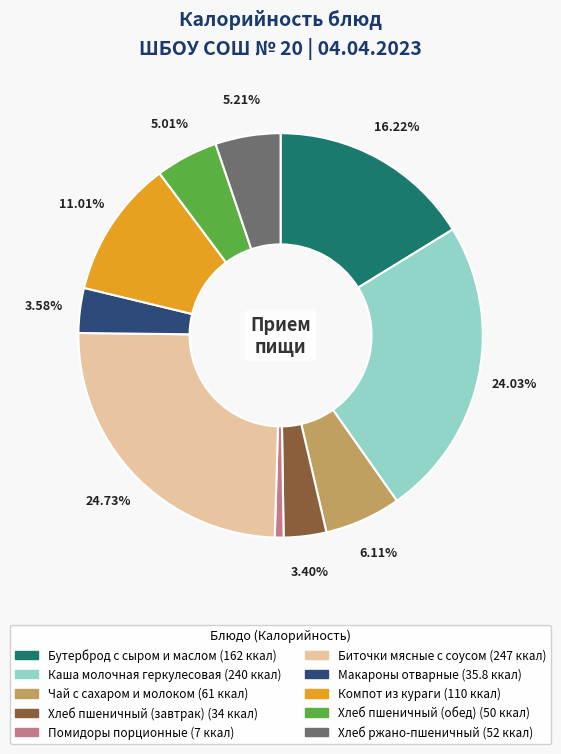

What is the ratio of the value at Бутерброд с сыром и маслом to the value at Макароны отварные?

4.5